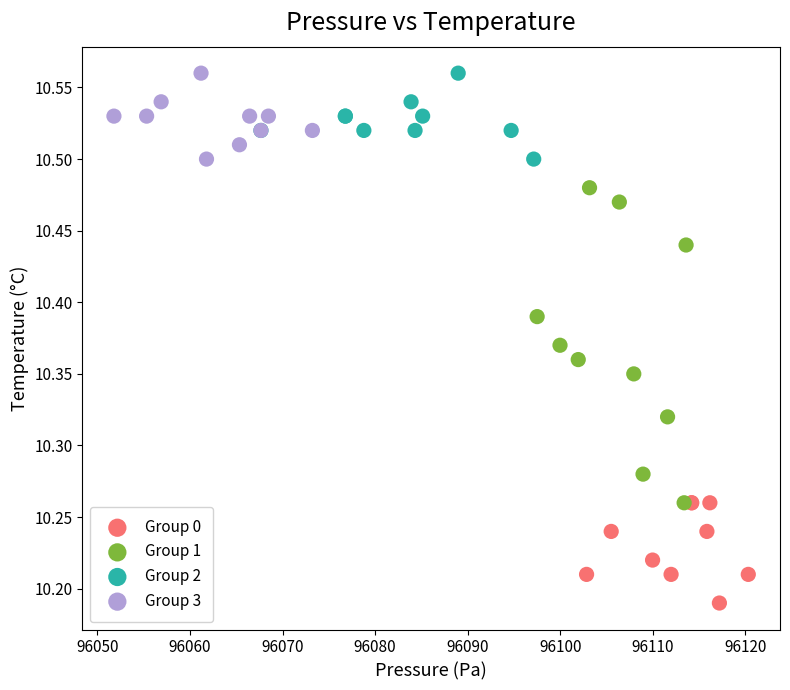

Which series has the widest spread of Y values?

Group 1